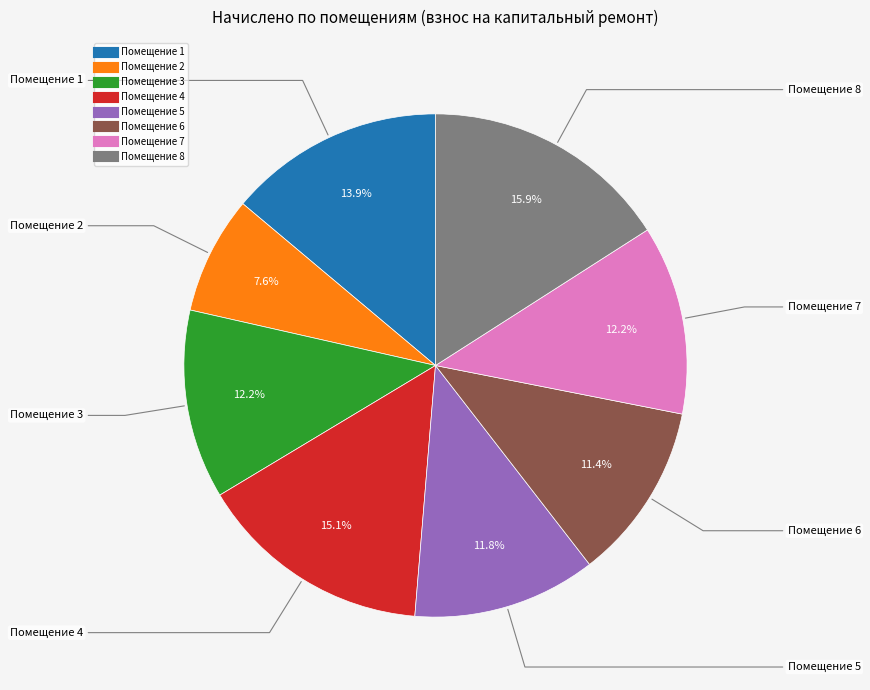

To the nearest percent, what is the average slice percentage?

12%